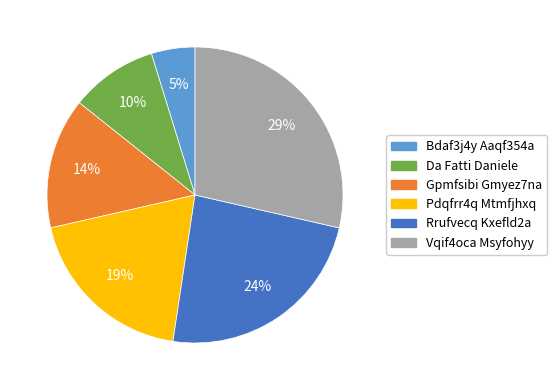

Which slice is the largest?

Vqif4oca Msyfohyy